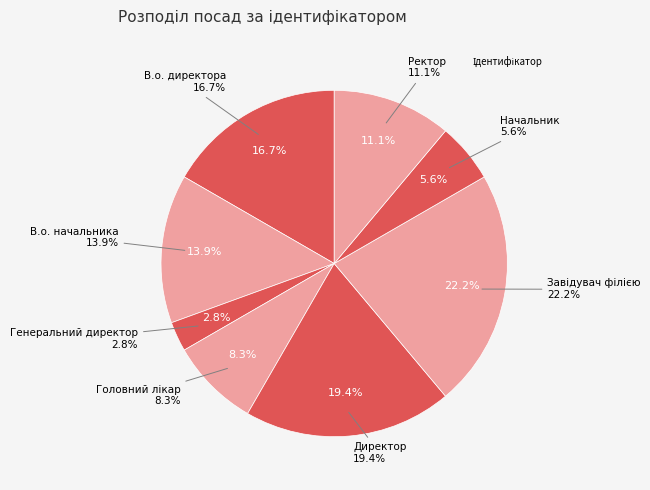

To the nearest percent, what is the average slice percentage?

12%